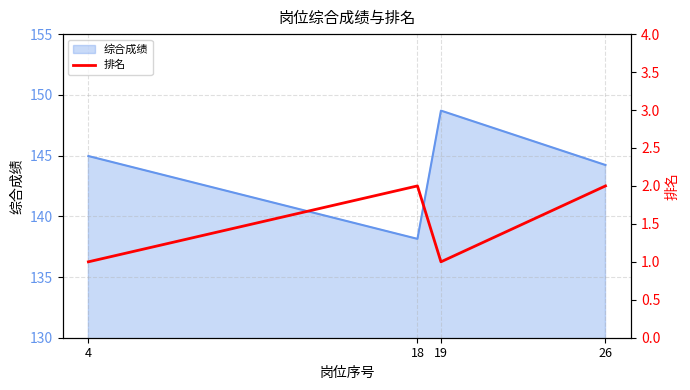

Between 26 and 18, which is larger?

26